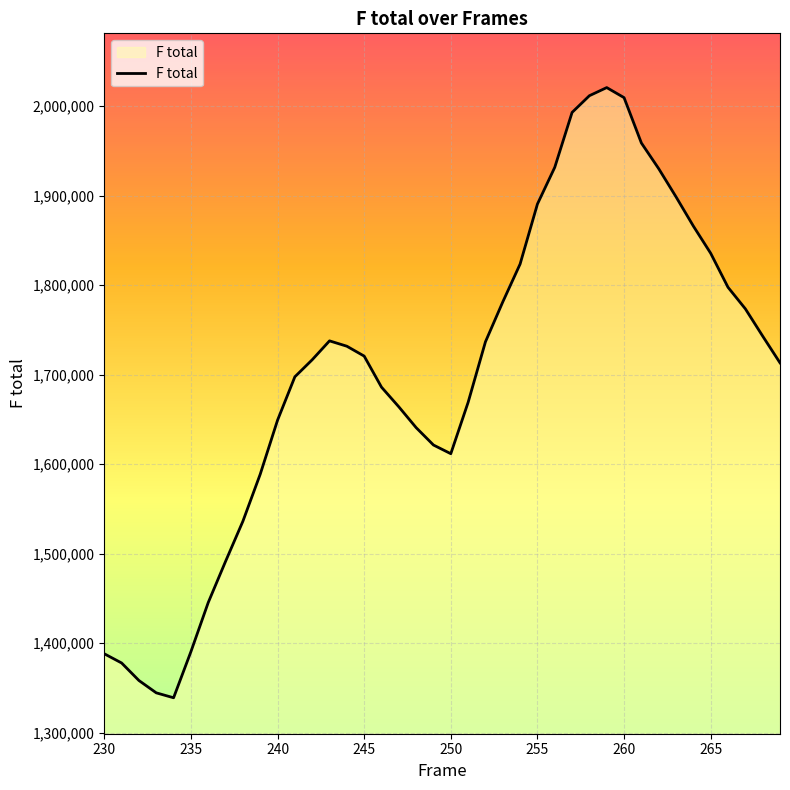

What is the greatest value displayed?

2020767